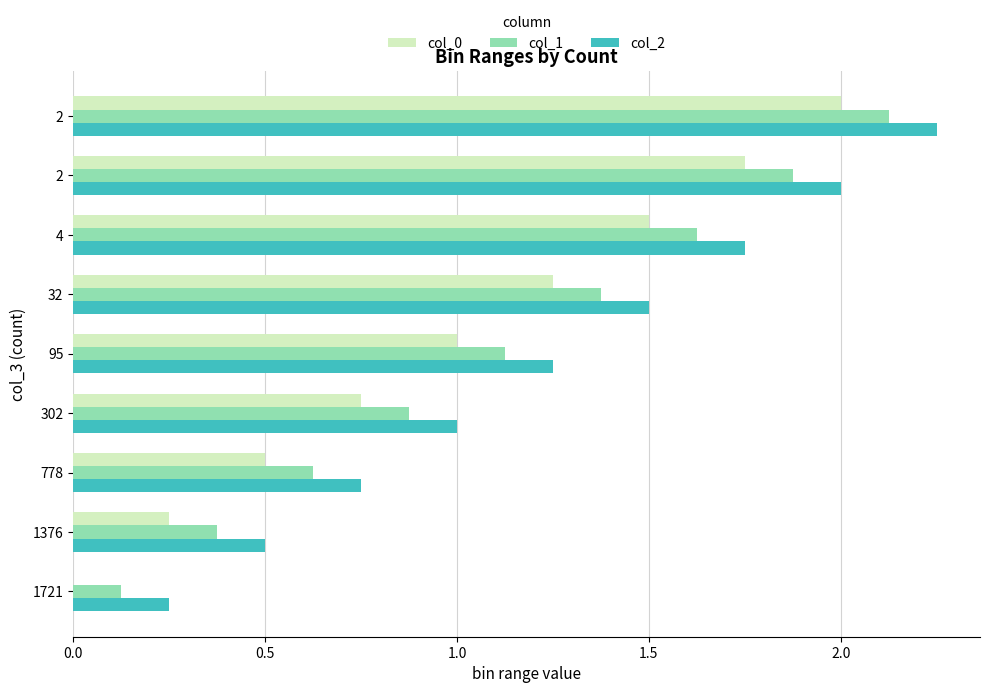

Rank the series by their average value, from lowest to highest.

col_0, col_1, col_2